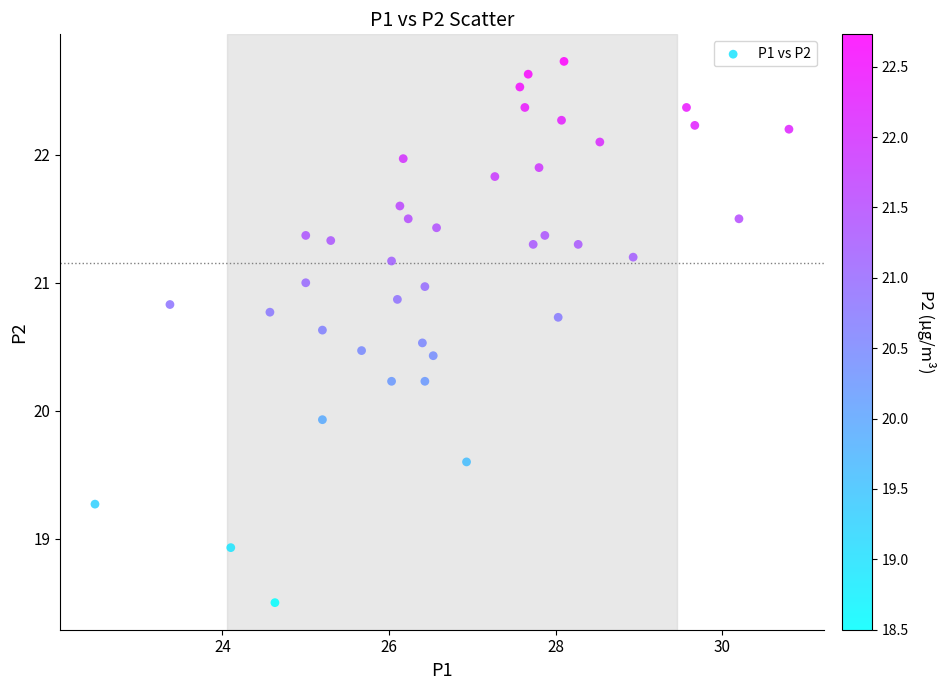

What Y value in the scatter plot is closest to 20?

19.9